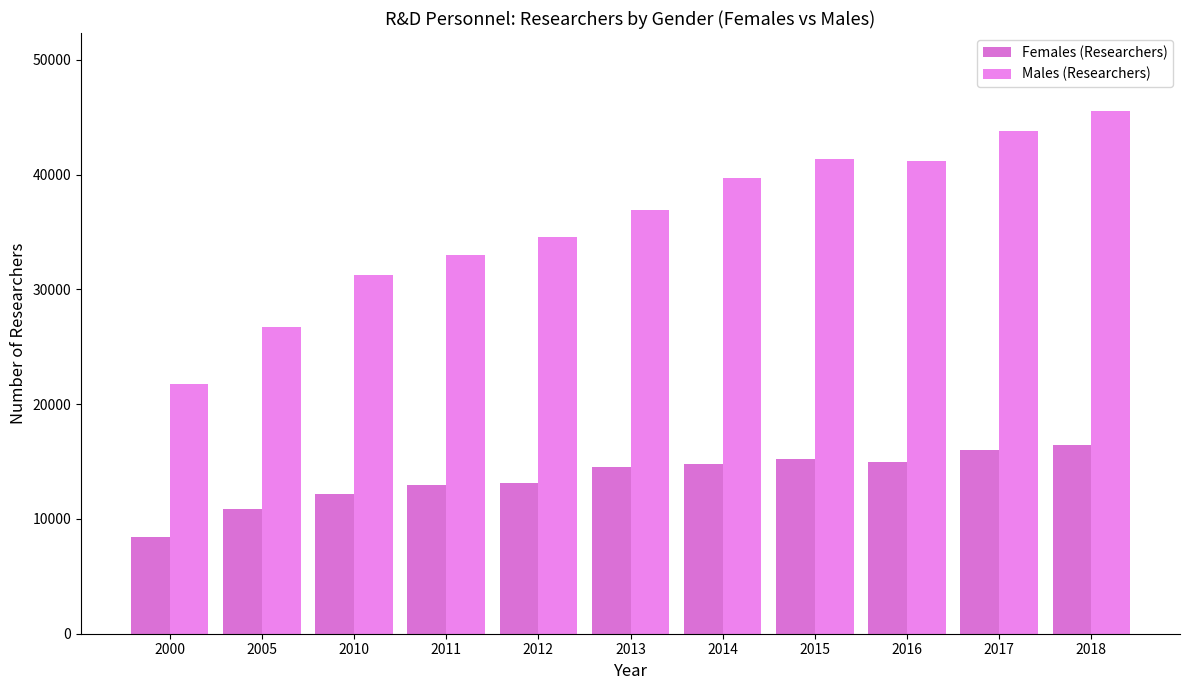

Which series changed the most between 2005 and 2015?

Males (Researchers)